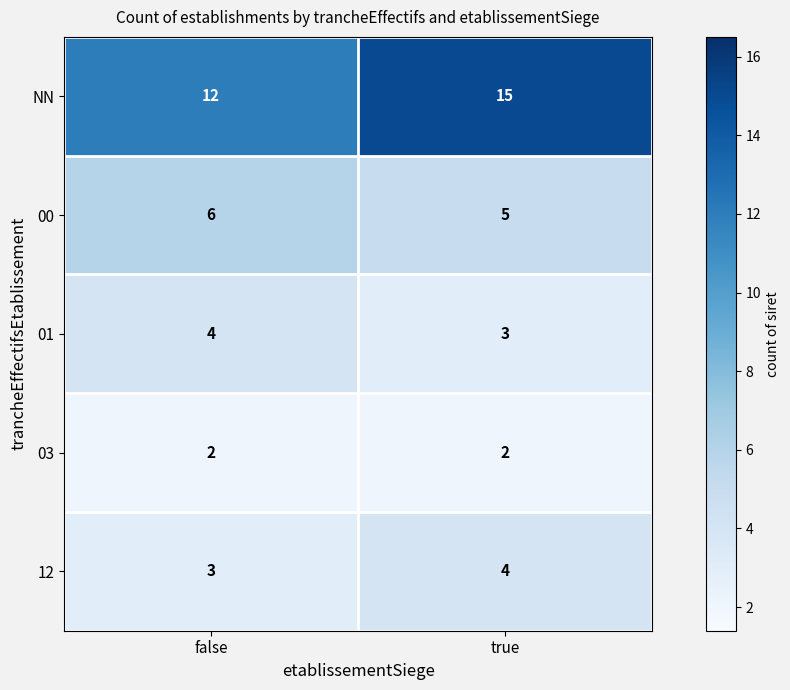

What is the average value of the 12 series?

4